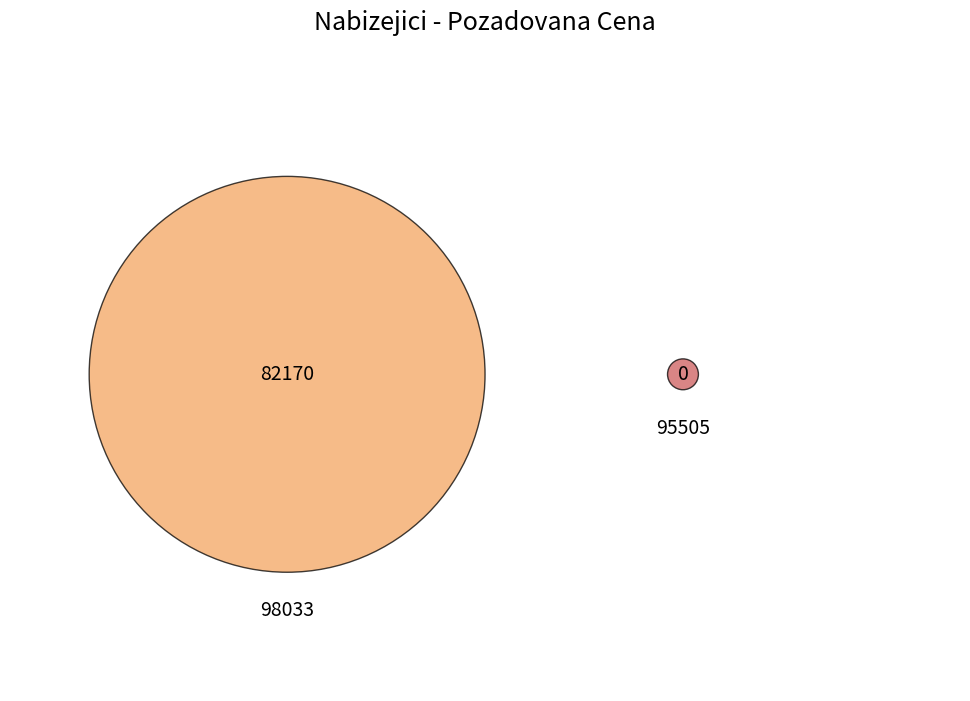

Count the number of slices in the pie.

2